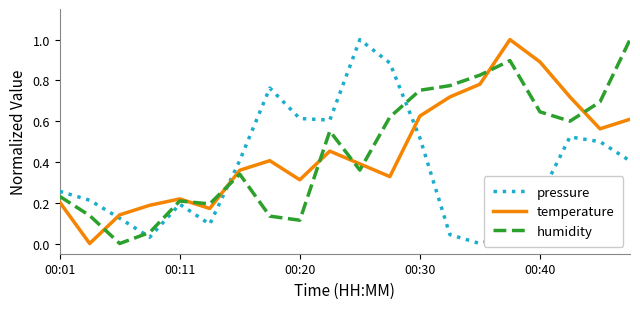

What is the maximum value for humidity?

1.0